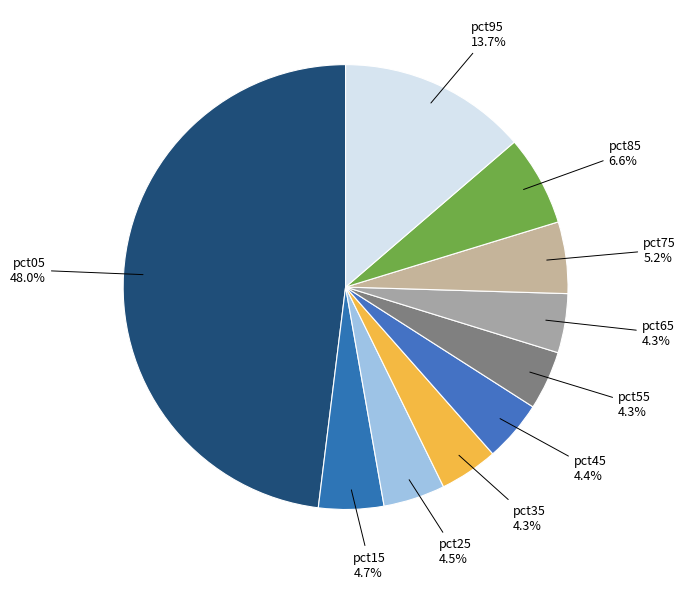

Count the number of slices in the pie.

10